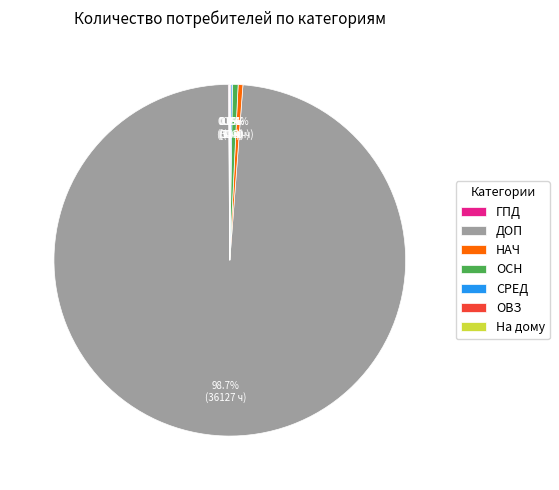

Which slice is the largest?

ДОП